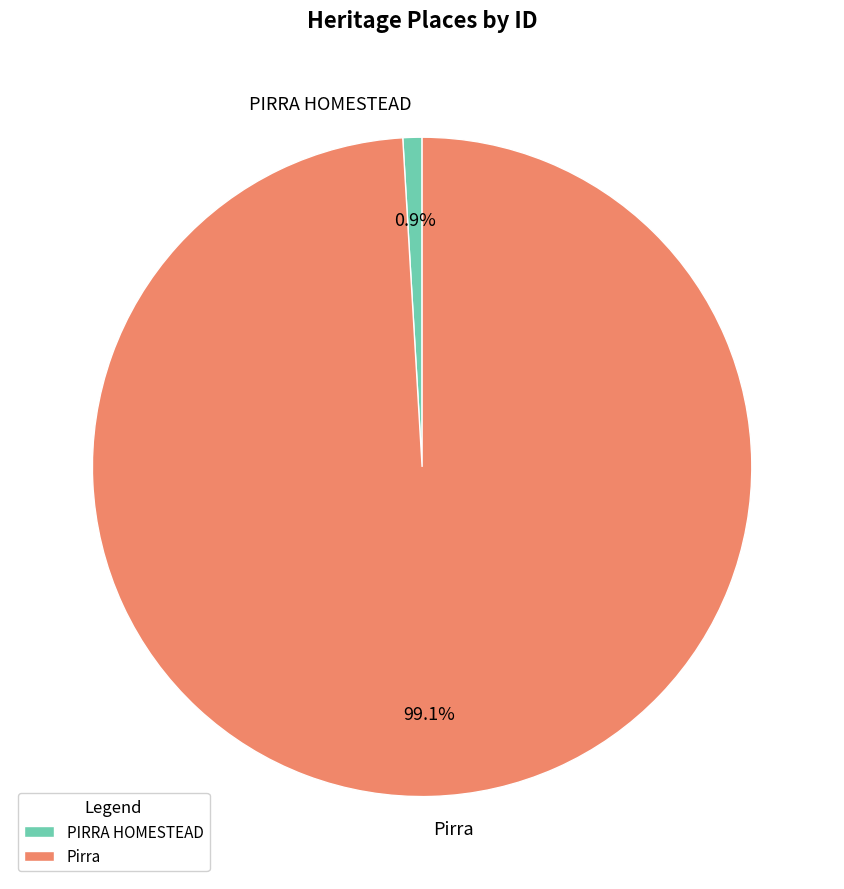

The PIRRA HOMESTEAD slice represents 11% of the pie. True or false?

False